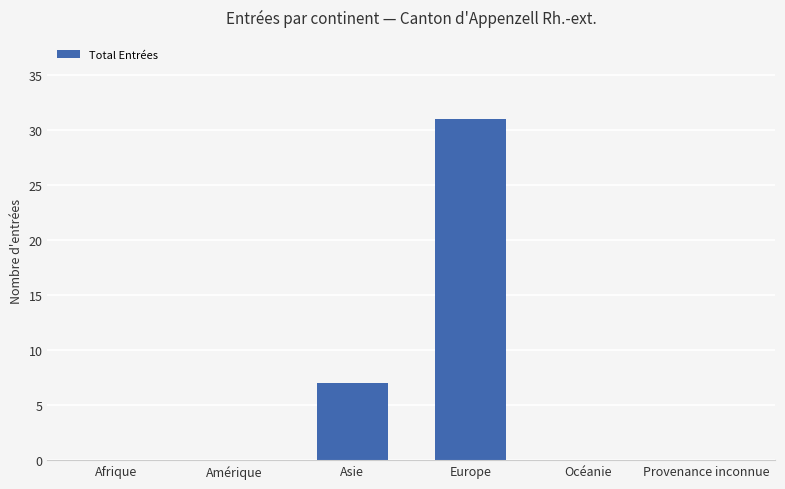

Which has a higher value, Europe or Asie?

Europe